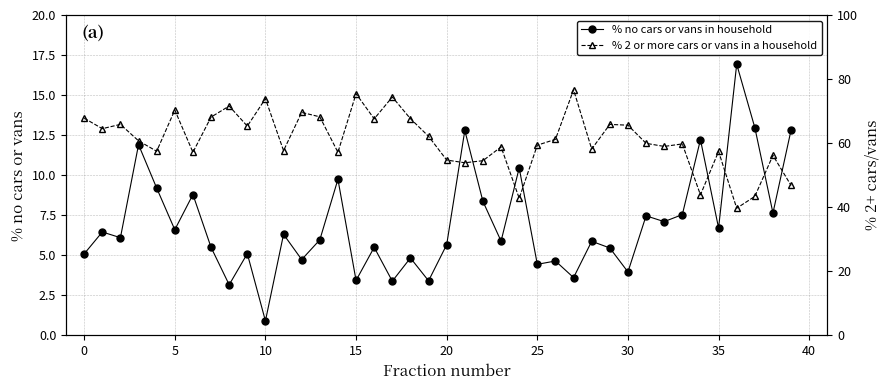

Reading right to left, transcribe all the data shown in this chart.

% no cars or vans in household: 12.8	7.6	13.0	16.9	6.7	12.2	7.5	7.1	7.5	4.0	5.5	5.9	3.6	4.6	4.4	10.4	5.9	8.4	12.8	5.7	3.4	4.8	3.4	5.5	3.4	9.7	6.0	4.7	6.3	0.9	5.1	3.2	5.5	8.8	6.6	9.2	11.9	6.1	6.5	5.1
% 2 or more cars or vans in a household: 46.8	56.2	43.4	39.7	57.4	43.8	59.8	59.0	59.9	65.6	65.8	58.1	76.7	61.2	59.4	42.8	58.8	54.5	53.9	54.7	62.1	67.6	74.4	67.6	75.4	57.1	68.2	69.6	57.7	73.9	65.3	71.6	68.1	57.1	70.3	57.5	60.7	65.9	64.5	67.8